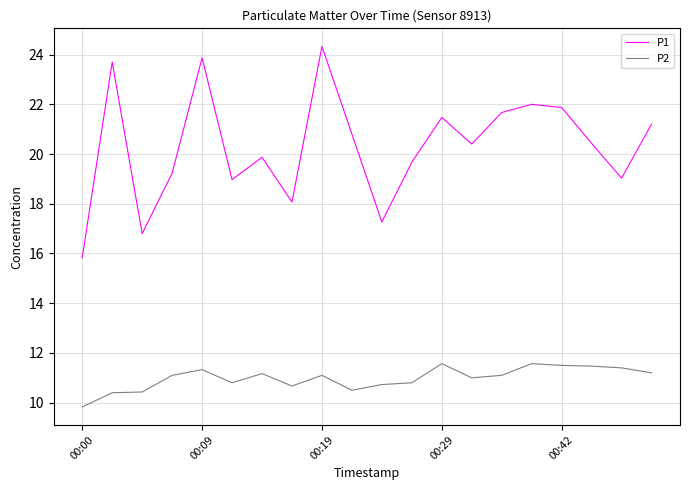

List the series in order of their peak value, lowest first.

P2, P1